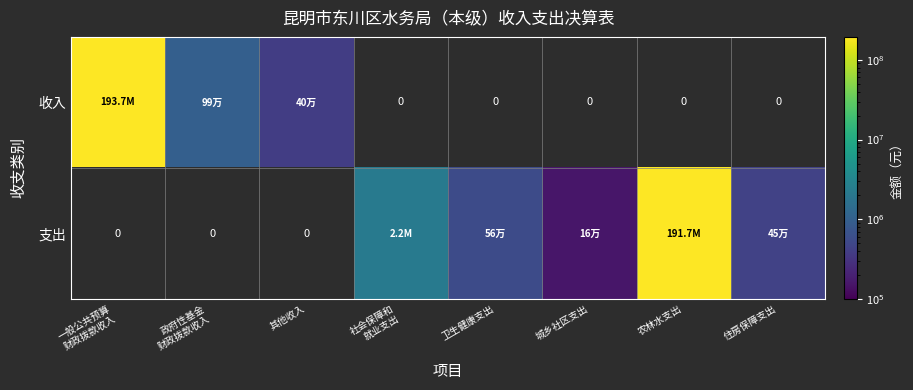

Which category has the highest value in the 收入 series?

一般公共预算 财政拨款收入